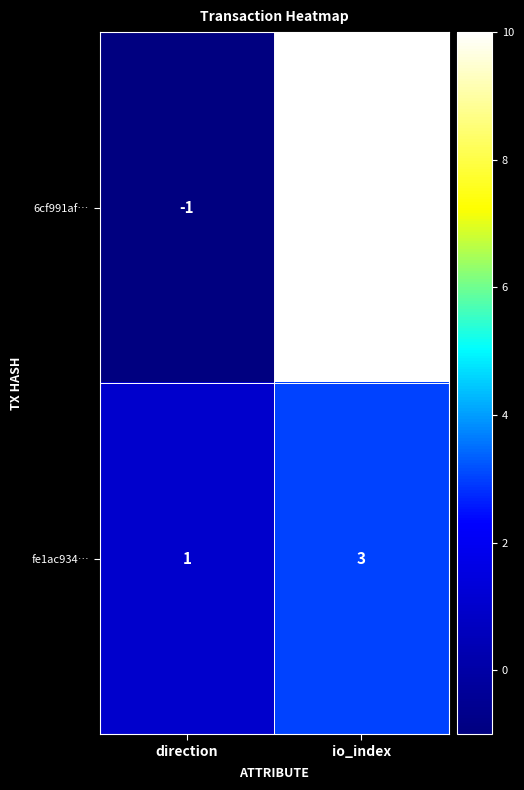

Reading left to right, what are all the values shown in this chart?

6cf991af…: -1	10
fe1ac934…: 1	3